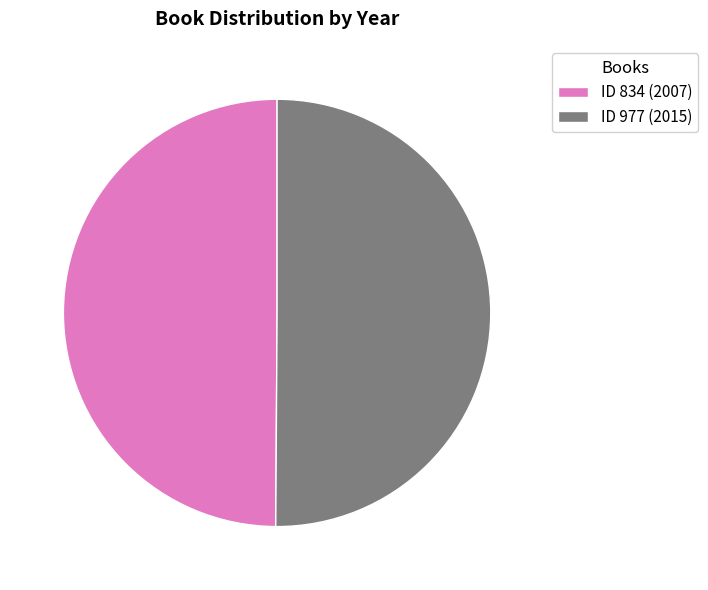

Do ID 834 (2007) and ID 977 (2015) together represent more than half of the pie?

Yes